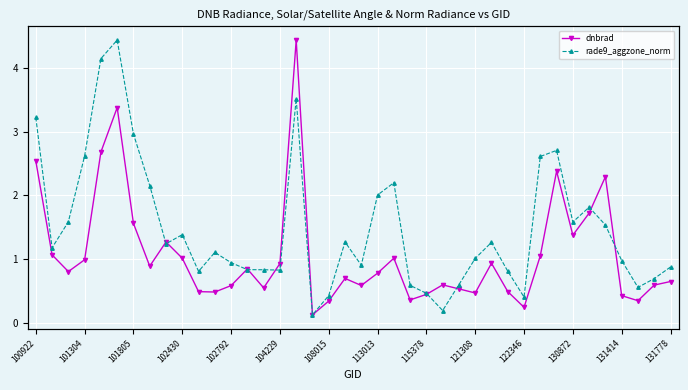

In dnbrad, how many points are lower than both neighbors (excluding endpoints)?

11